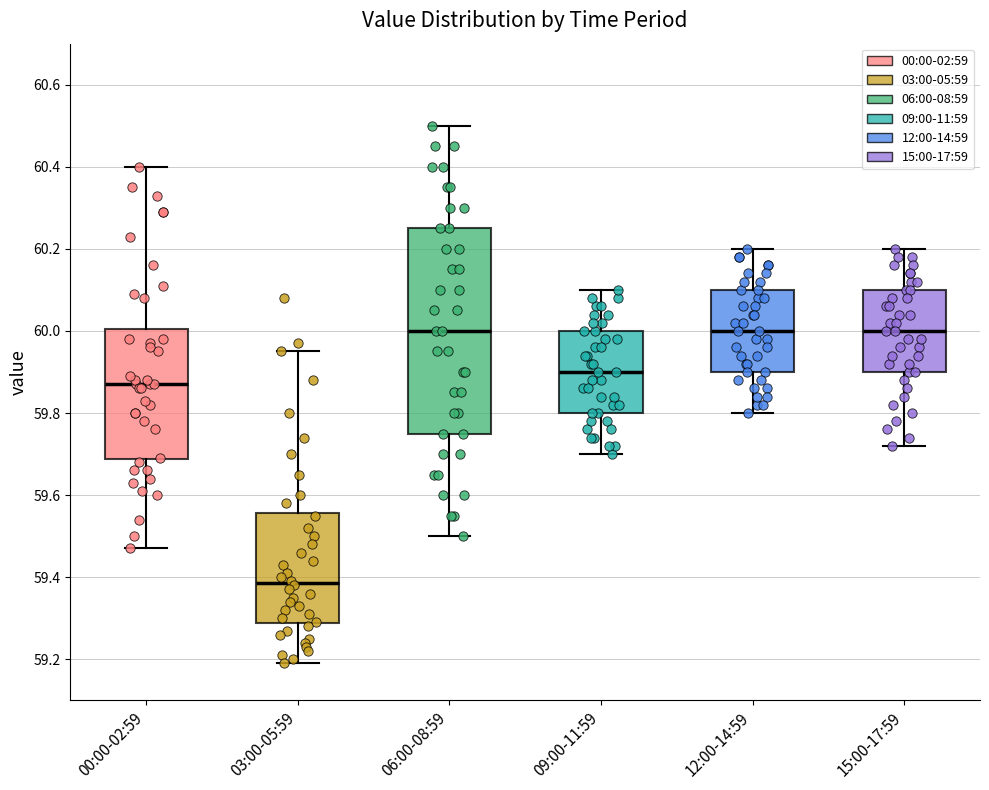

Which box is the tallest, from its lower edge to its upper edge?

06:00-08:59